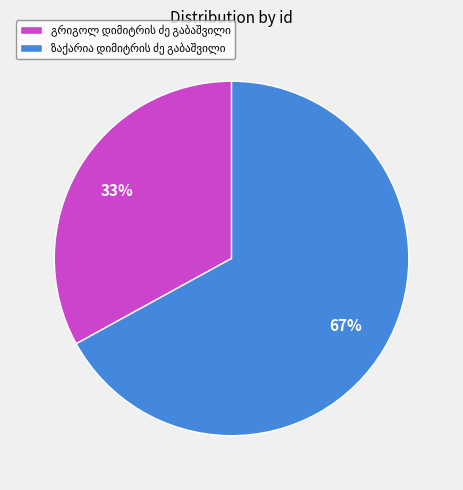

Does any single category account for the majority?

Yes